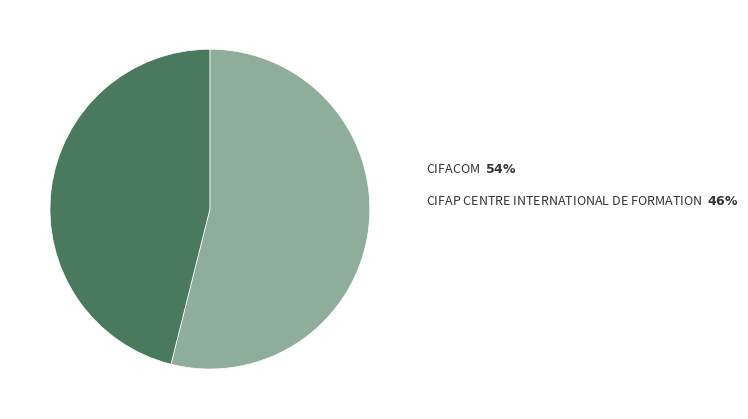

Count the number of slices in the pie.

2